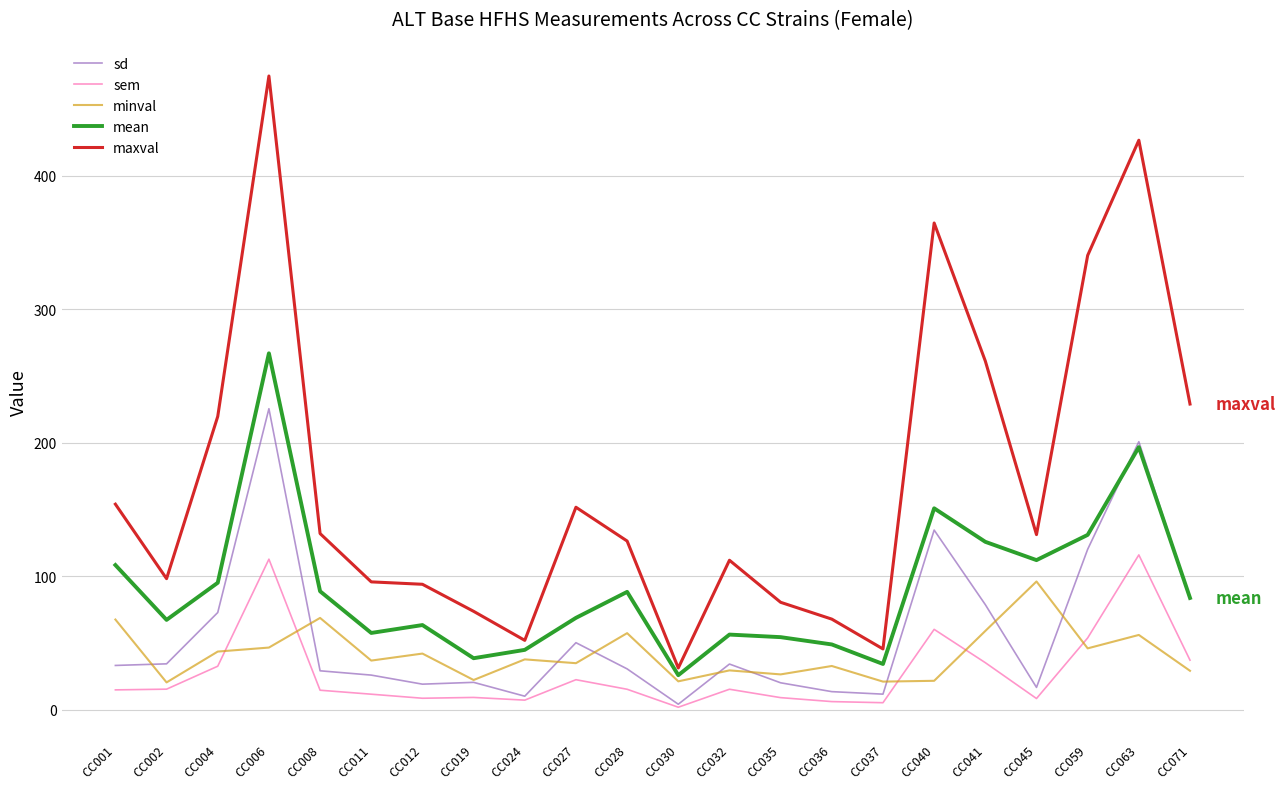

What value does the minval series have at CC002?

20.4